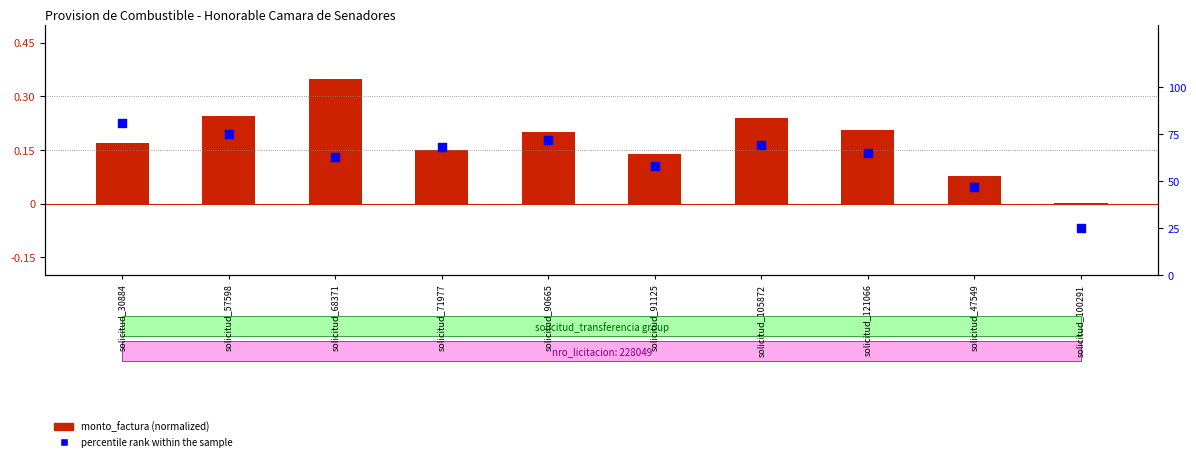

At which category is the sum across all series the highest?

solicitud_30884